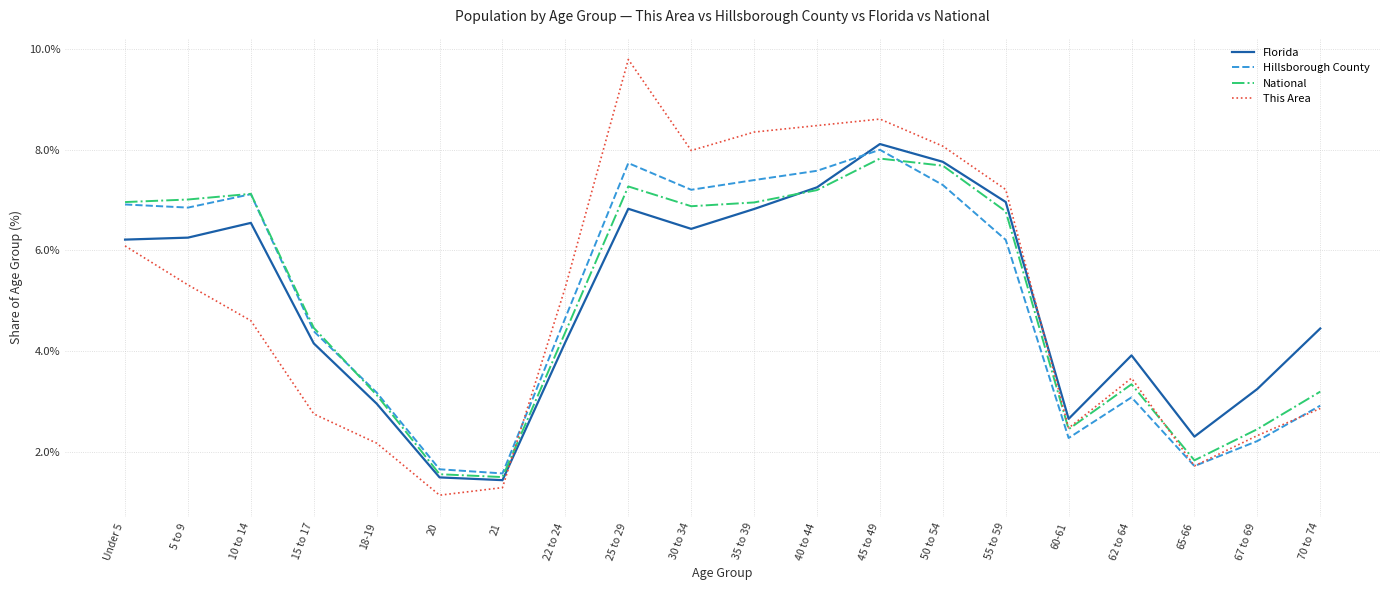

Reading left to right, what are all the values shown in this chart?

Florida: Under 5=6.2	5 to 9=6.3	10 to 14=6.5	15 to 17=4.2	18-19=3.0	20=1.5	21=1.4	22 to 24=4.2	25 to 29=6.8	30 to 34=6.4	35 to 39=6.8	40 to 44=7.3	45 to 49=8.1	50 to 54=7.8	55 to 59=7.0	60-61=2.7	62 to 64=3.9	65-66=2.3	67 to 69=3.3	70 to 74=4.5
Hillsborough County: Under 5=6.9	5 to 9=6.9	10 to 14=7.1	15 to 17=4.4	18-19=3.2	20=1.7	21=1.6	22 to 24=4.7	25 to 29=7.7	30 to 34=7.2	35 to 39=7.4	40 to 44=7.6	45 to 49=8.0	50 to 54=7.3	55 to 59=6.2	60-61=2.3	62 to 64=3.1	65-66=1.7	67 to 69=2.2	70 to 74=2.9
National: Under 5=7.0	5 to 9=7.0	10 to 14=7.1	15 to 17=4.5	18-19=3.1	20=1.6	21=1.5	22 to 24=4.4	25 to 29=7.3	30 to 34=6.9	35 to 39=7.0	40 to 44=7.2	45 to 49=7.8	50 to 54=7.7	55 to 59=6.8	60-61=2.5	62 to 64=3.3	65-66=1.8	67 to 69=2.5	70 to 74=3.2
This Area: Under 5=6.1	5 to 9=5.3	10 to 14=4.6	15 to 17=2.8	18-19=2.2	20=1.1	21=1.3	22 to 24=5.3	25 to 29=9.8	30 to 34=8.0	35 to 39=8.4	40 to 44=8.5	45 to 49=8.6	50 to 54=8.1	55 to 59=7.2	60-61=2.5	62 to 64=3.5	65-66=1.7	67 to 69=2.3	70 to 74=2.9